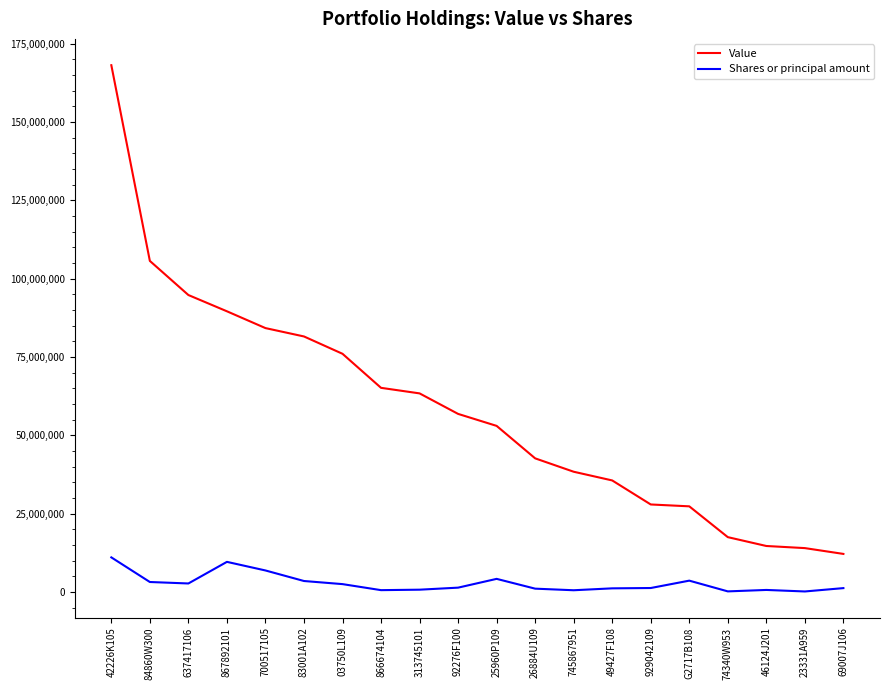

What is the sum of the Shares or principal amount values at 929042109 and 26884U109?

2256295